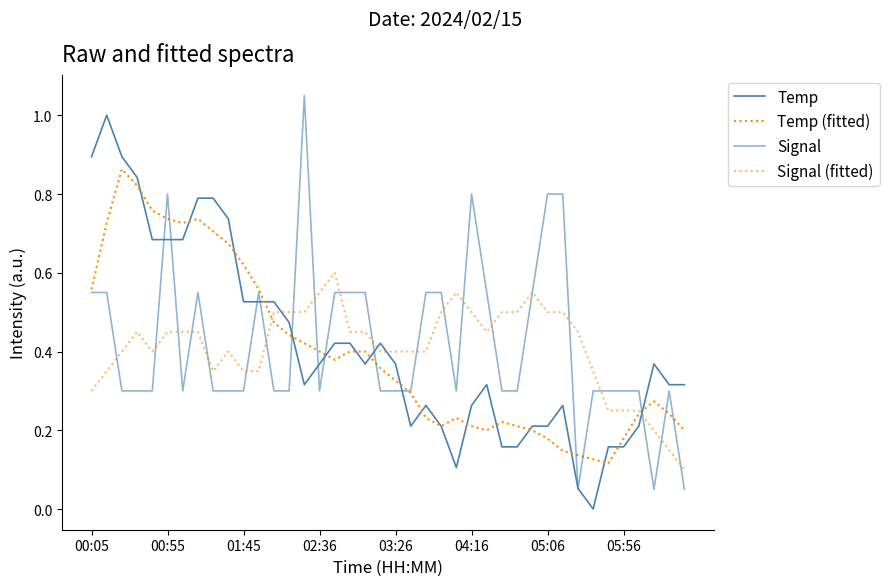

Rank the categories by Signal (fitted) value from lowest to highest.

39, 38, 37, 34, 35, 36, 00:05, 00:55, 8, 10, 11, 33, 01:45, 9, 19, 20, 21, 03:26, 22, 05:06, 17, 02:36, 04:16, 05:56, 18, 26, 32, 27, 12, 13, 23, 25, 31, 14, 28, 30, 15, 24, 29, 16